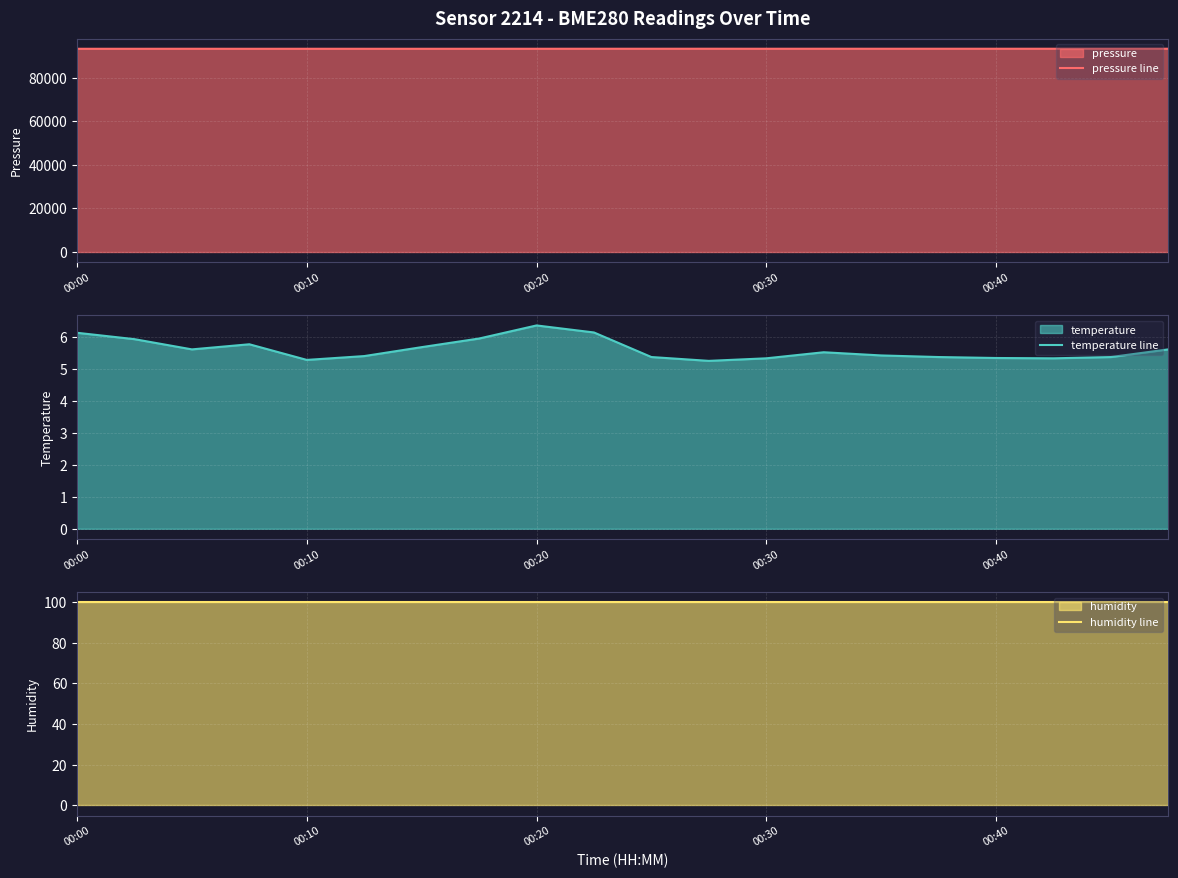

Does the chart display data point markers on the line(s)?

No